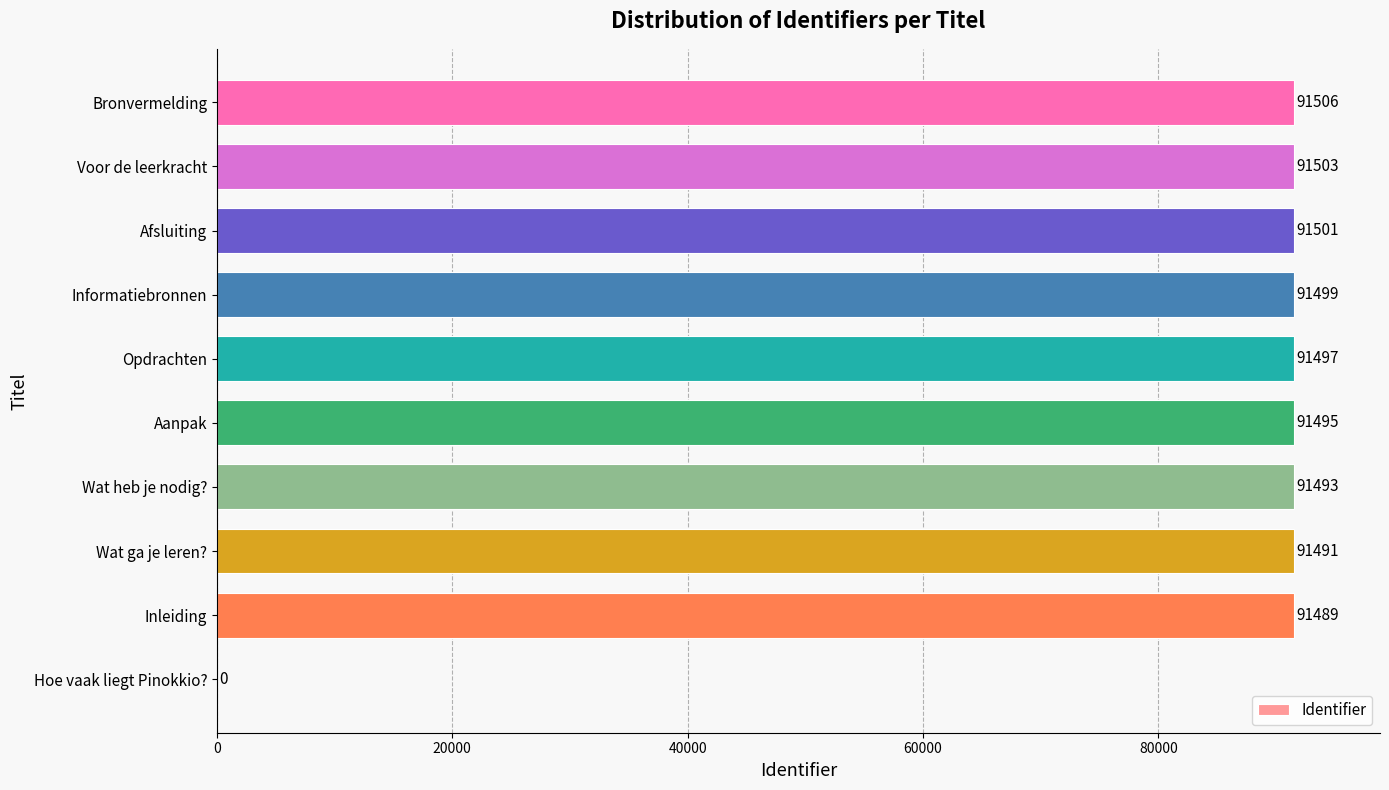

Reading bottom to top, what are all the values shown in this chart?

Hoe vaak liegt Pinokkio?=0	Inleiding=91489	Wat ga je leren?=91491	Wat heb je nodig?=91493	Aanpak=91495	Opdrachten=91497	Informatiebronnen=91499	Afsluiting=91501	Voor de leerkracht=91503	Bronvermelding=91506